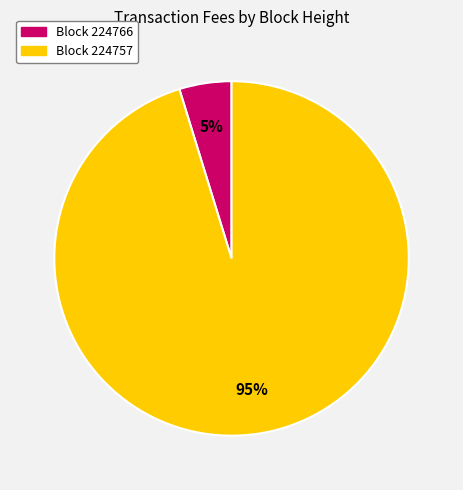

To the nearest percent, what is the difference between the largest and smallest slice percentages?

90%